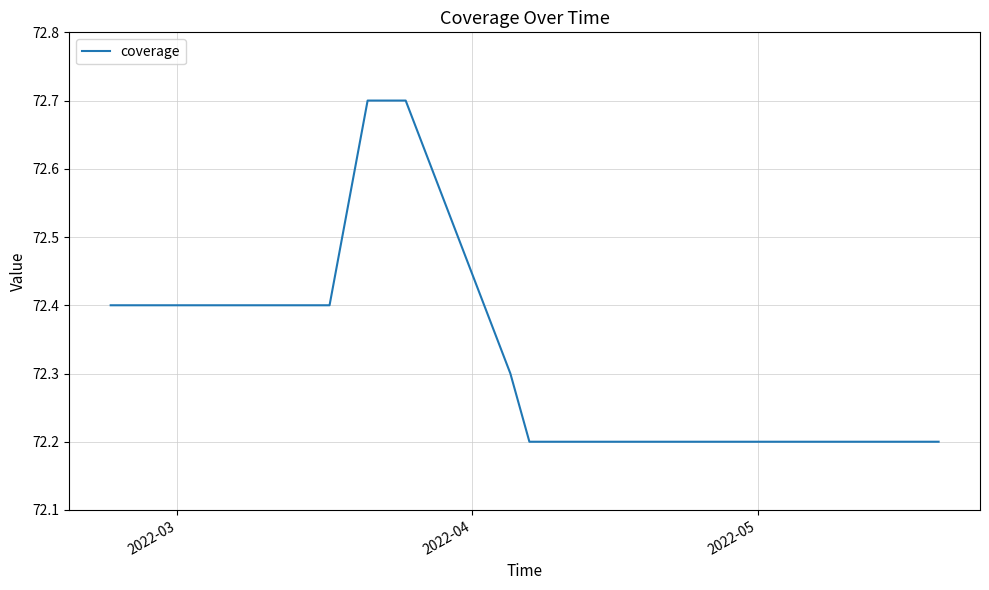

Reading left to right, what are all the values shown in this chart?

72.4	72.4	72.4	72.4	72.4	72.4	72.4	72.4	72.4	72.7	72.7	72.7	72.7	72.3	72.2	72.2	72.2	72.2	72.2